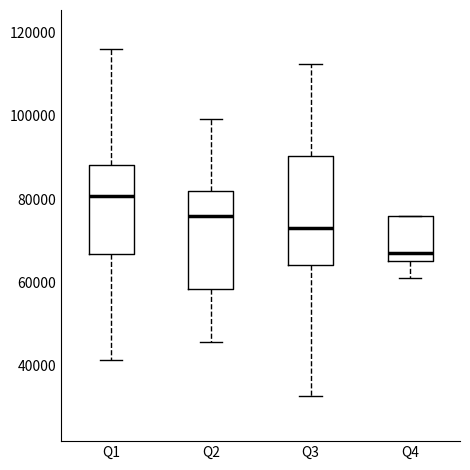

Comparing the boxes themselves (not the whiskers), which one is the tallest?

Q3